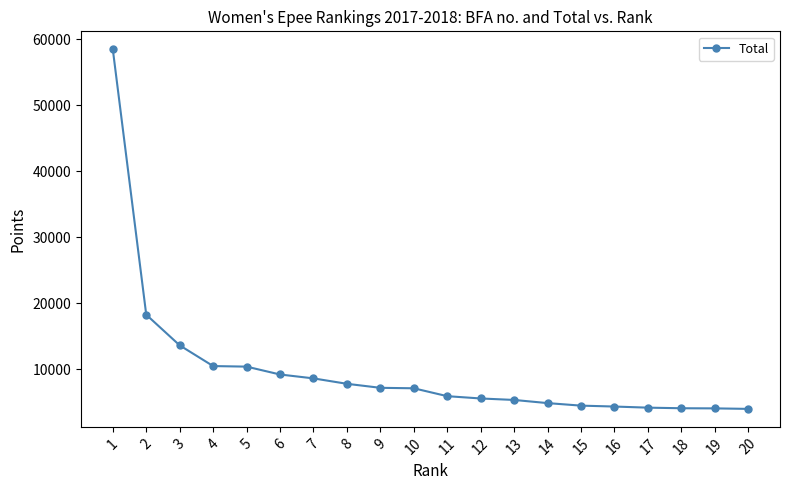

How many lines are shown in the chart?

1